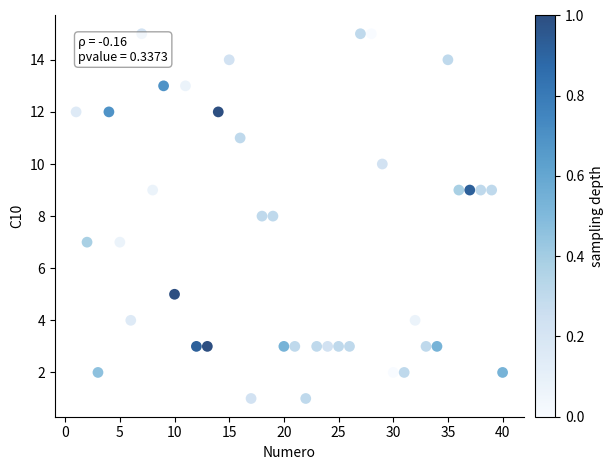

What is the range of X values (max minus min)?

39